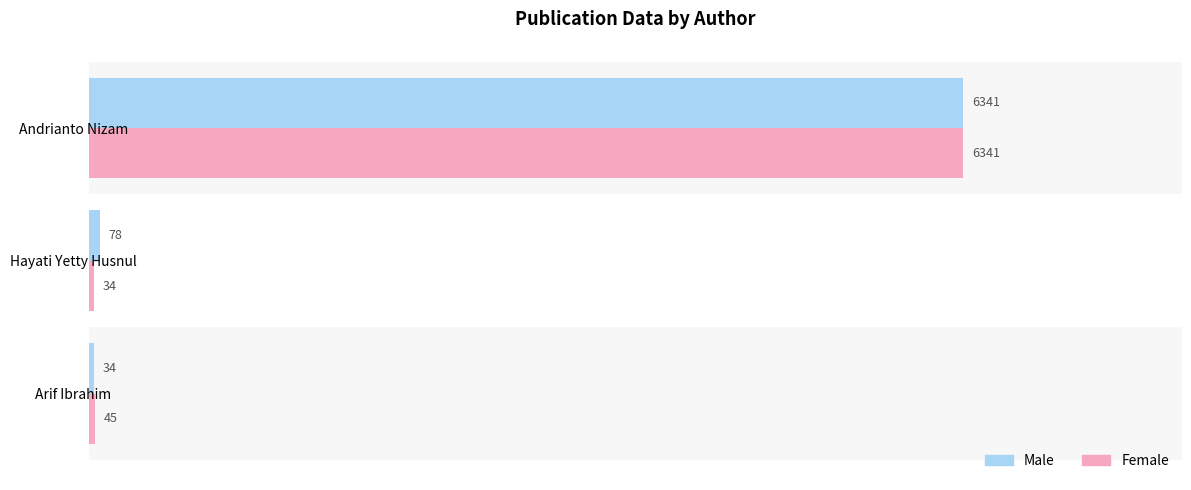

List the labels in order of Female value, smallest first.

Hayati Yetty Husnul, Arif Ibrahim, Andrianto Nizam